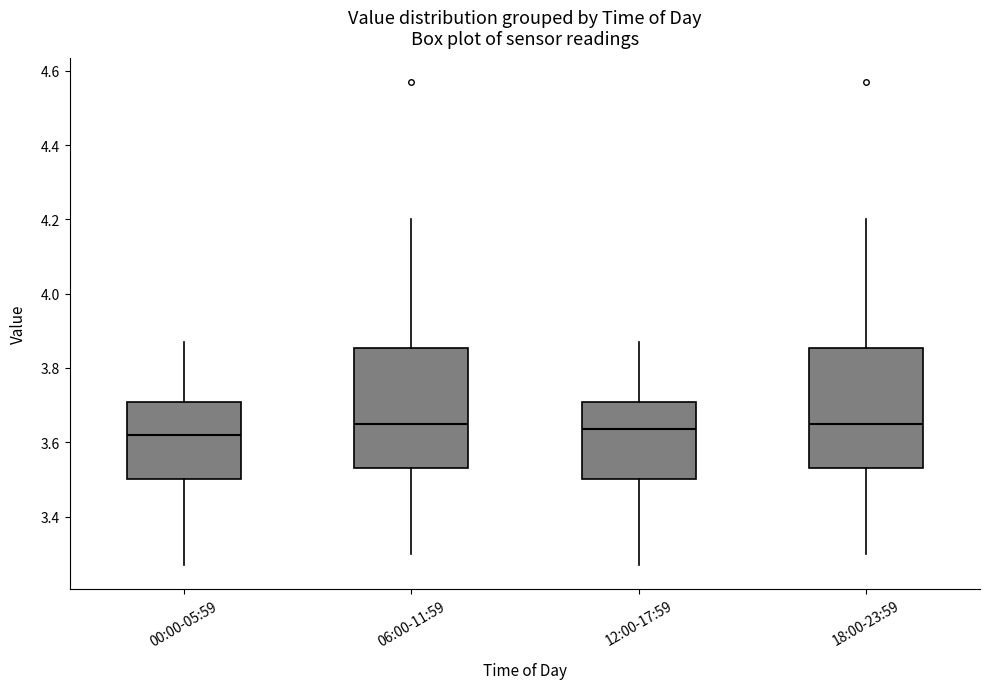

Reading left to right, read every box against the y-axis: the position of its median line, the range the box covers, and the ends of its whiskers. The values are not printed on the chart, so give them approximately, as read against the axis.

00:00-05:59: median 3.62, box 3.50 to 3.70, whiskers 3.28 to 3.88
06:00-11:59: median 3.66, box 3.54 to 3.86, whiskers 3.30 to 4.20
12:00-17:59: median 3.64, box 3.50 to 3.70, whiskers 3.28 to 3.88
18:00-23:59: median 3.66, box 3.54 to 3.86, whiskers 3.30 to 4.20